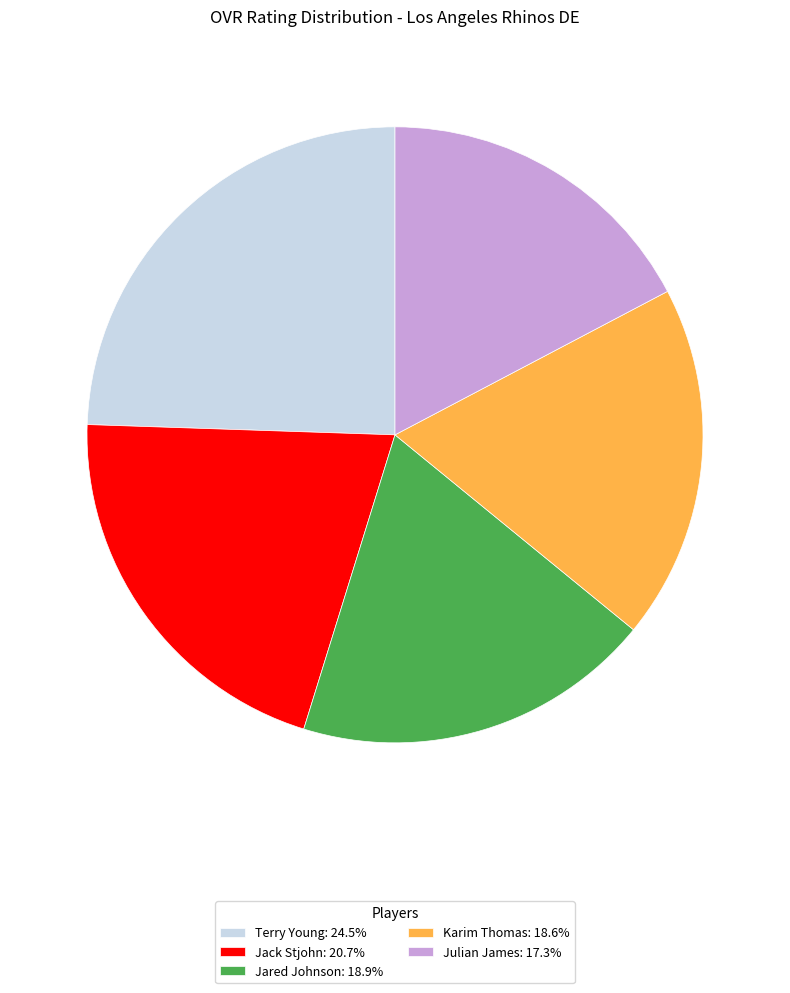

Is the sum of Terry Young: 24.5% and Julian James: 17.3% greater than half?

No